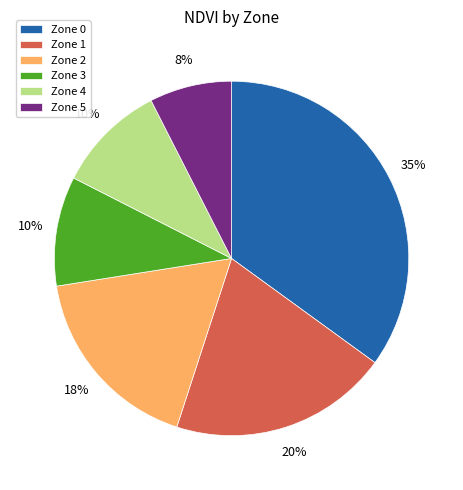

Do Zone 1 and Zone 5 together represent more than half of the pie?

No